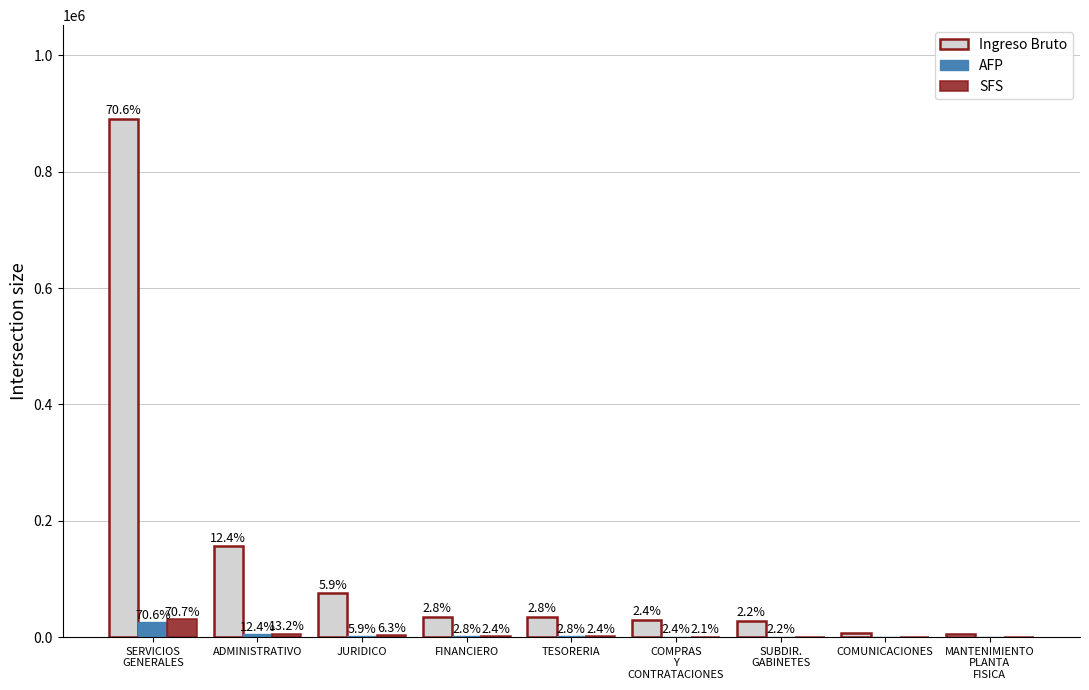

Is it true that Ingreso Bruto equals 7000.0 at COMUNICACIONES?

True